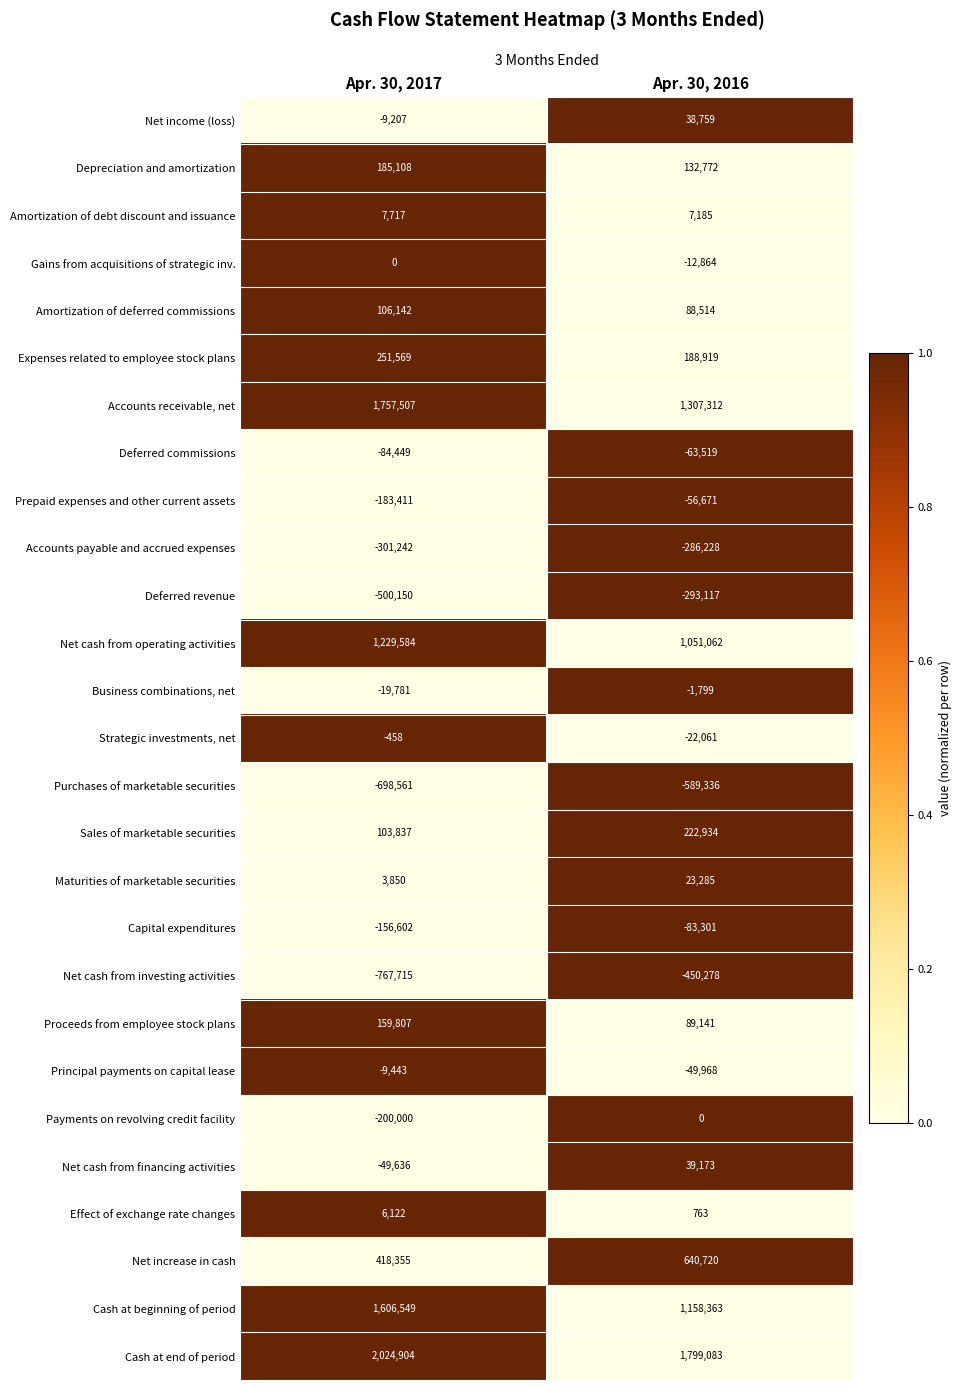

Where is Net income (loss) nearest to the value 14776?

Apr. 30, 2017